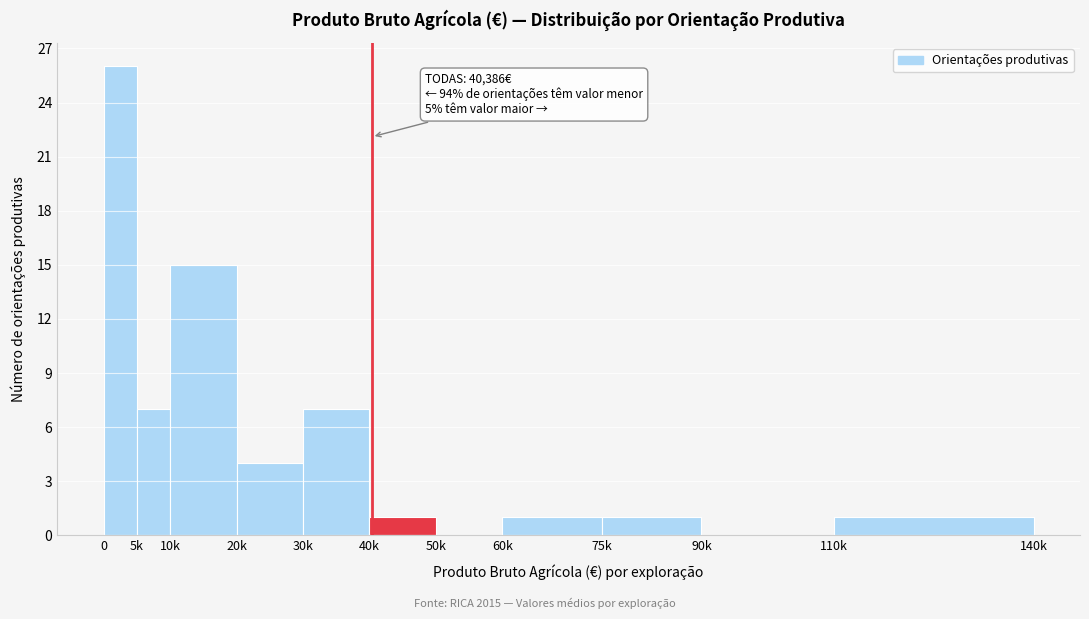

Reading right to left, list all the values displayed in this chart.

110k=1	90k=0	75k=1	60k=1	50k=0	40k=1	30k=7	20k=4	10k=15	5k=7	0=26